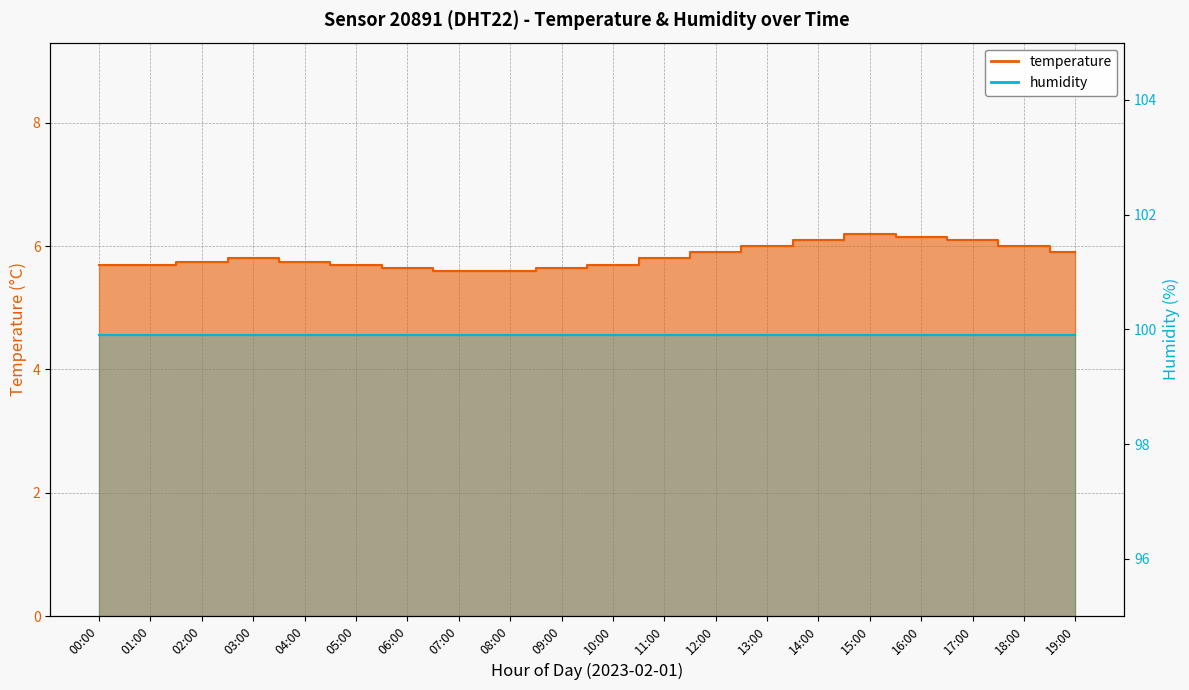

Count the values in the range 5 to 6.

16